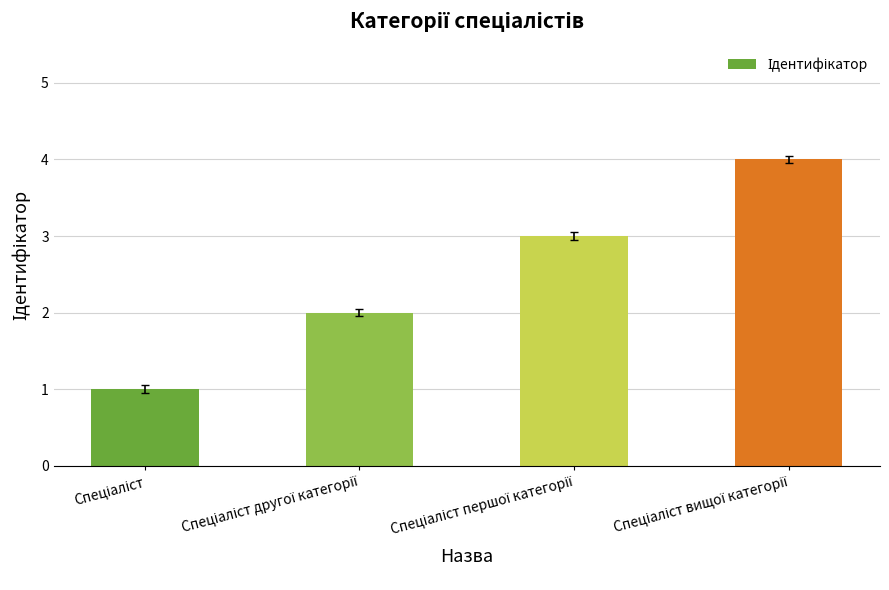

What is the maximum value shown in the chart?

4